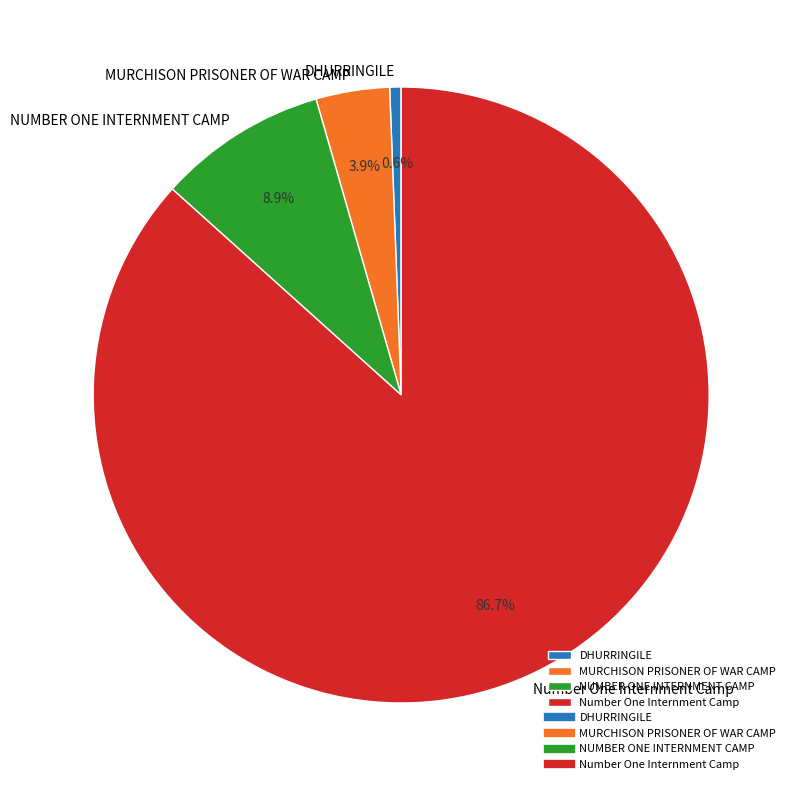

To the nearest percent, what portion does NUMBER ONE INTERNMENT CAMP represent?

9%